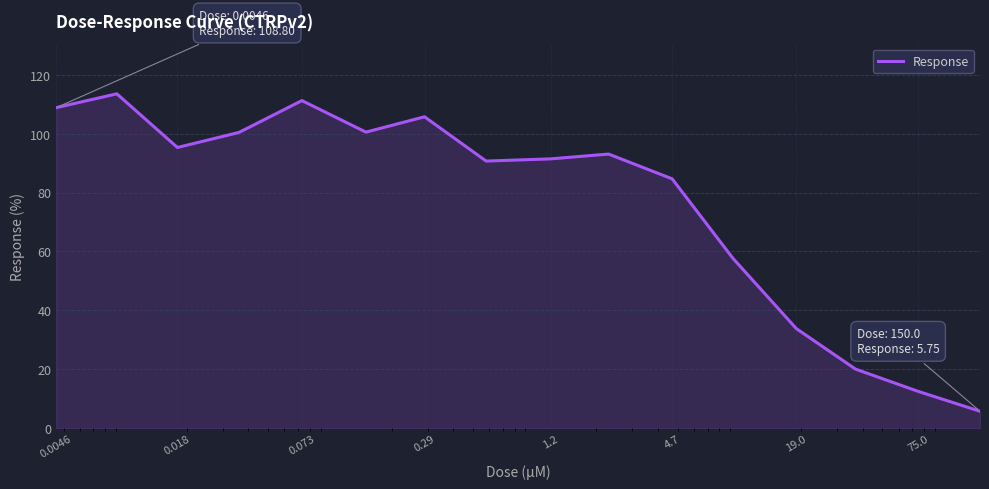

What is the minimum value shown in the chart?

5.7